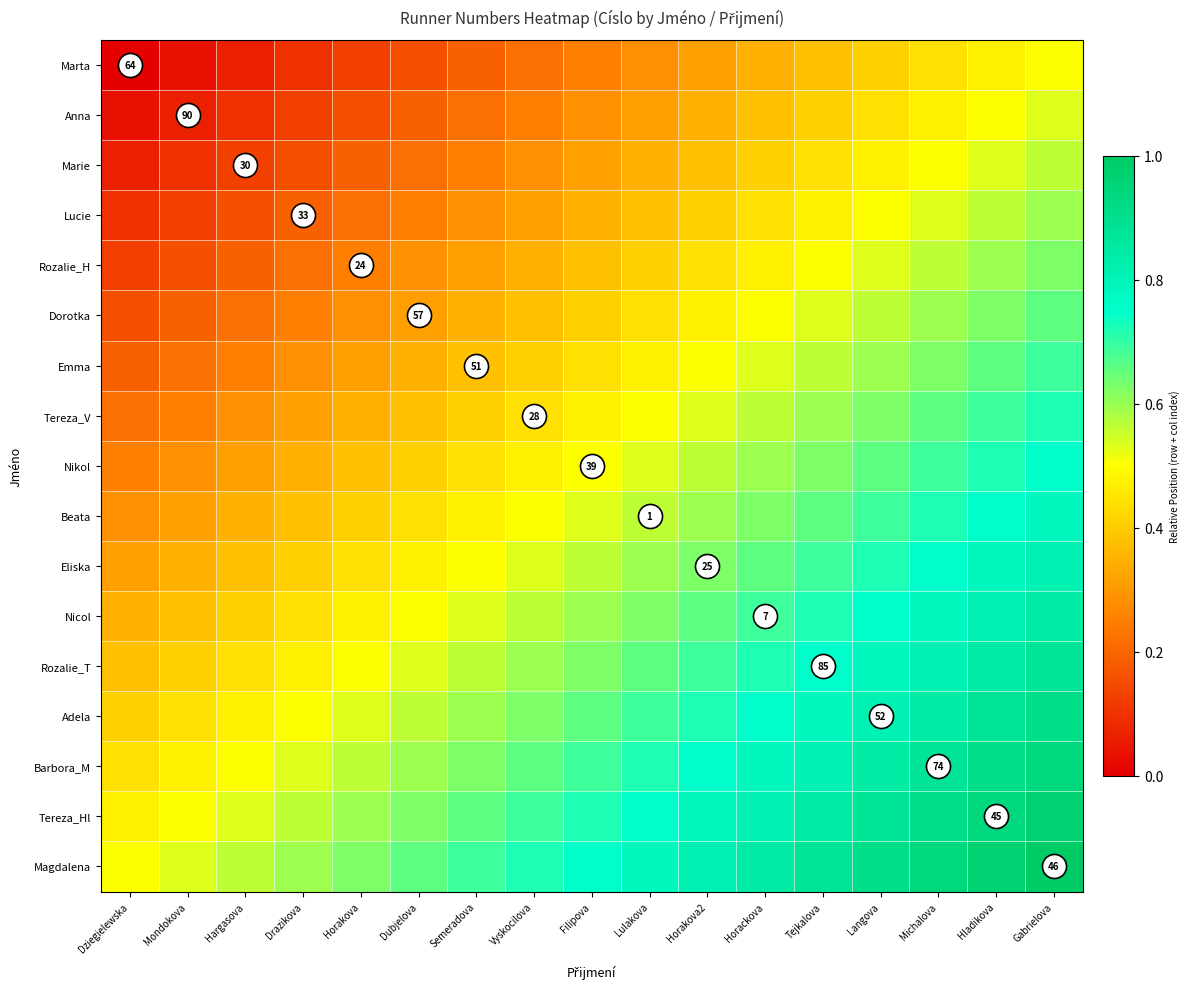

Count the Beata values in the range 0 to 1.

17